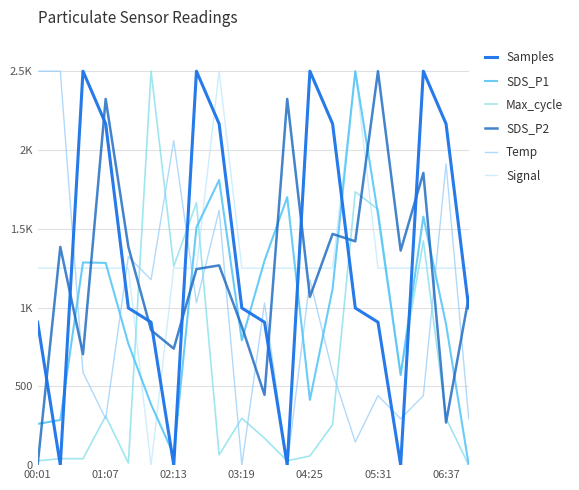

Is this an area chart (filled region under the line)?

No